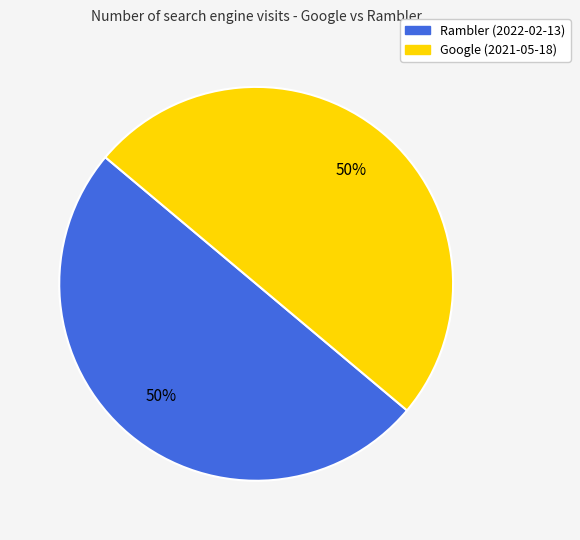

To the nearest percent, what is the difference between the largest and smallest slice percentages?

0%